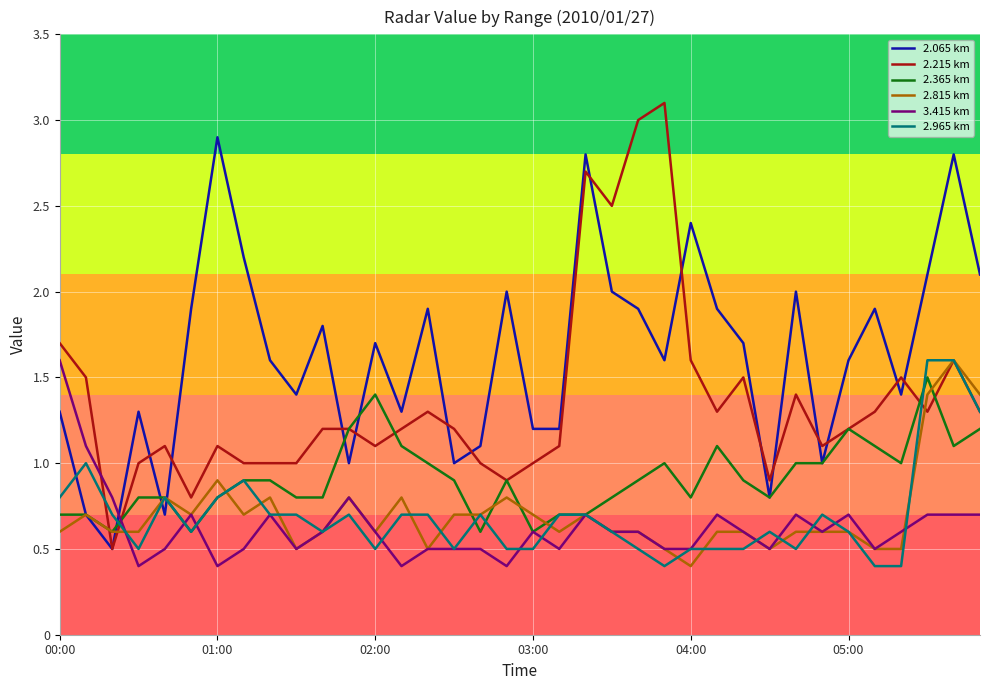

True or false: 3.415 km and 2.065 km cross at least once.

True